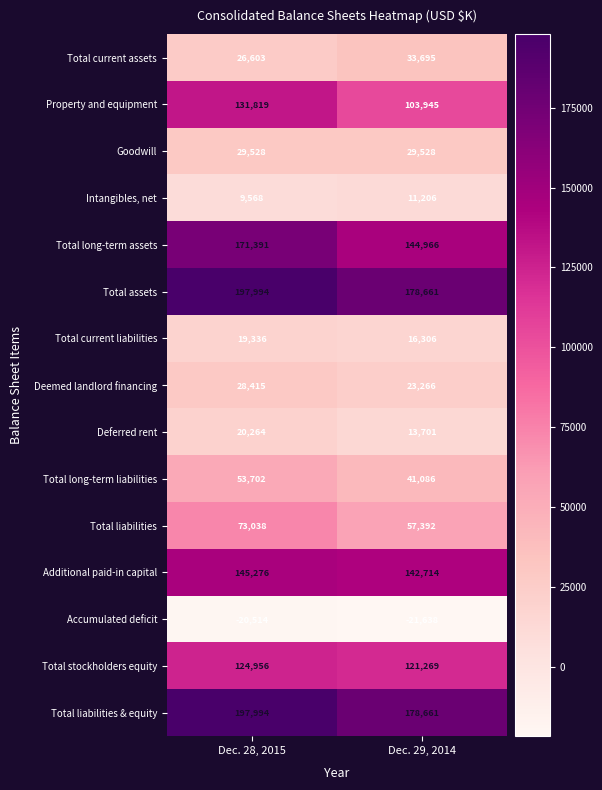

What is the difference between the Intangibles, net values at Dec. 29, 2014 and Dec. 28, 2015?

1638